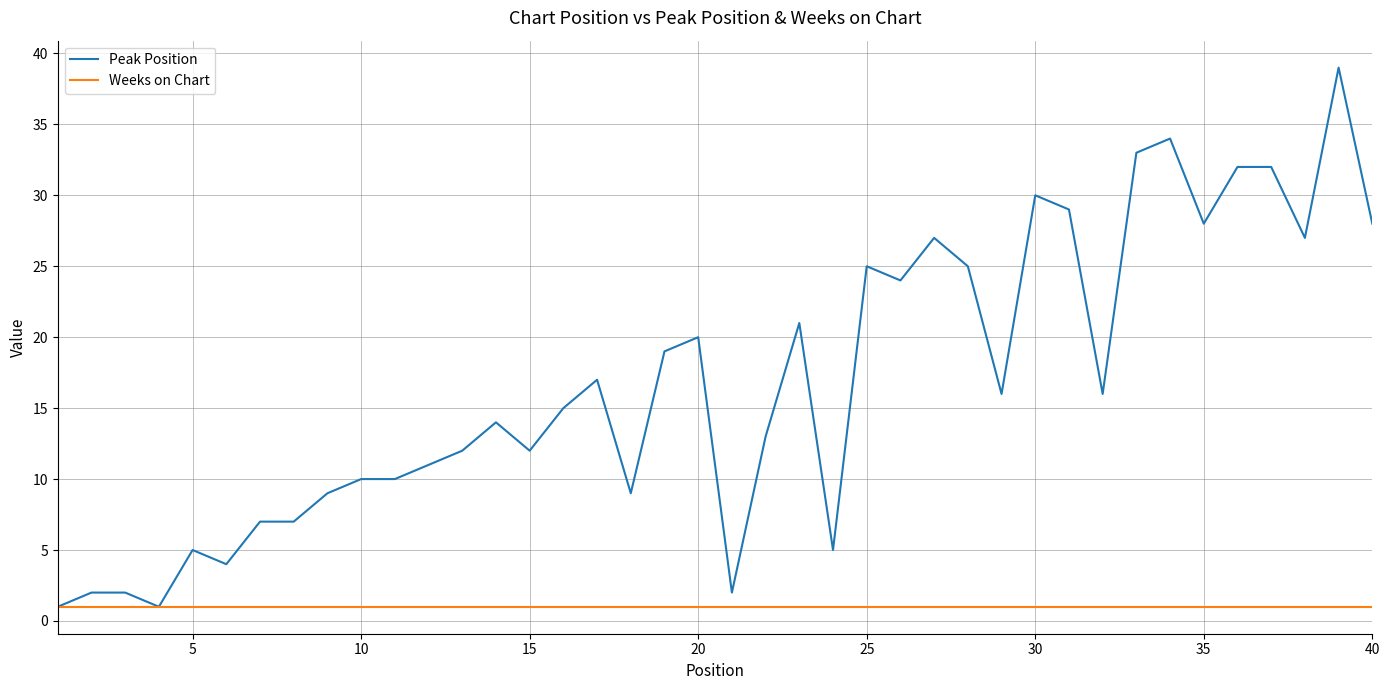

Which series has the widest spread of values?

Peak Position